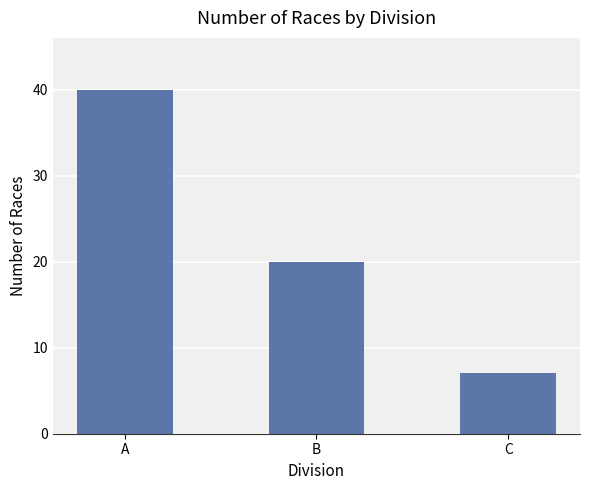

What is the change in value from B to C?

-13